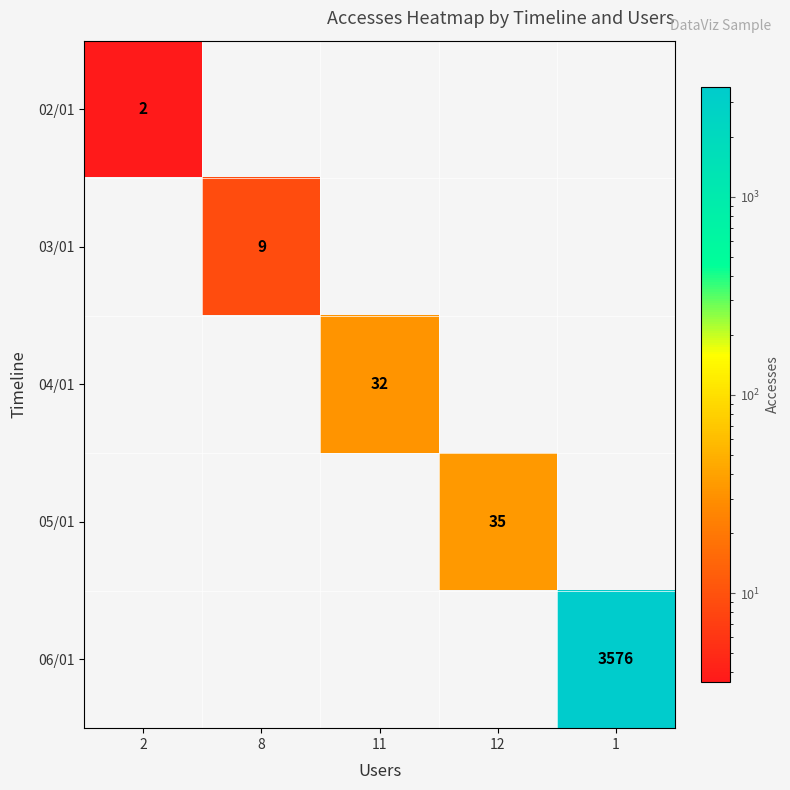

The 05/01 series shows 35 at 12. True or false?

True